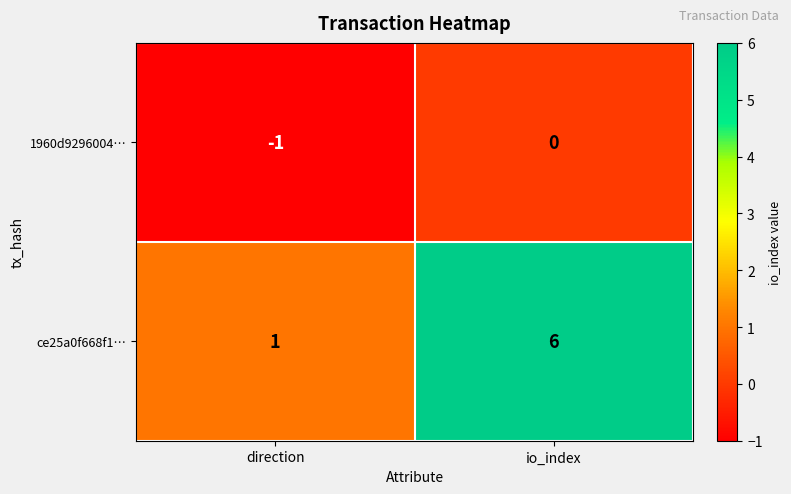

At which label is ce25a0f668f1… closest to 3?

direction